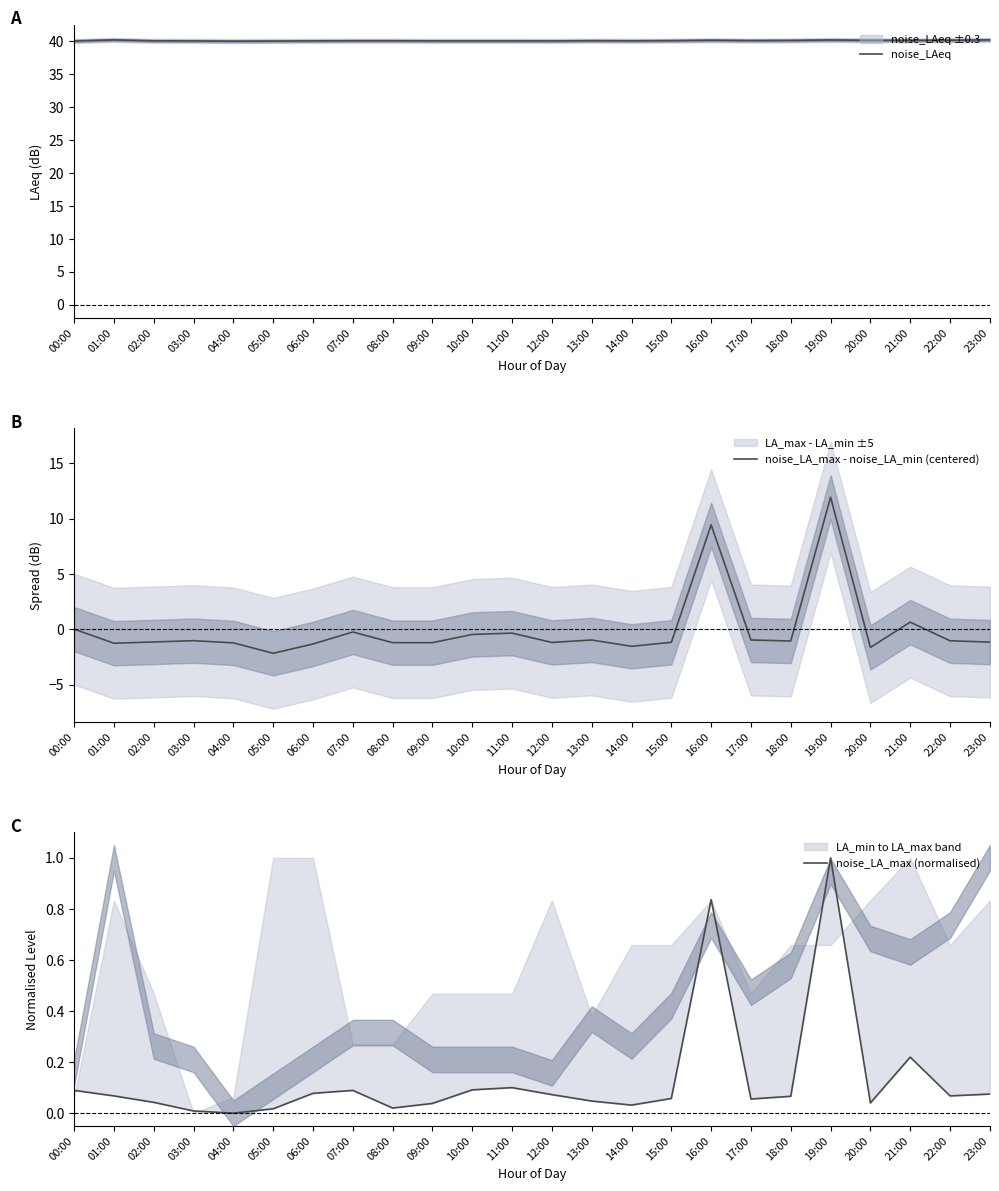

Reading left to right, transcribe all the data shown in this chart.

noise_LAeq: 40.0	40.2	40.1	40.0	40.0	40.0	40.0	40.1	40.1	40.0	40.0	40.0	40.0	40.1	40.1	40.1	40.1	40.1	40.1	40.2	40.1	40.1	40.1	40.2
noise_LA_max - noise_LA_min (centered): 0.0	-1.2	-1.1	-1.0	-1.2	-2.2	-1.3	-0.2	-1.2	-1.2	-0.5	-0.3	-1.2	-1.0	-1.5	-1.2	9.4	-1.0	-1.0	11.9	-1.6	0.7	-1.0	-1.1
noise_LA_max (normalised): 0.1	0.1	0.0	0.0	0.0	0.0	0.1	0.1	0.0	0.0	0.1	0.1	0.1	0.0	0.0	0.1	0.8	0.1	0.1	1.0	0.0	0.2	0.1	0.1